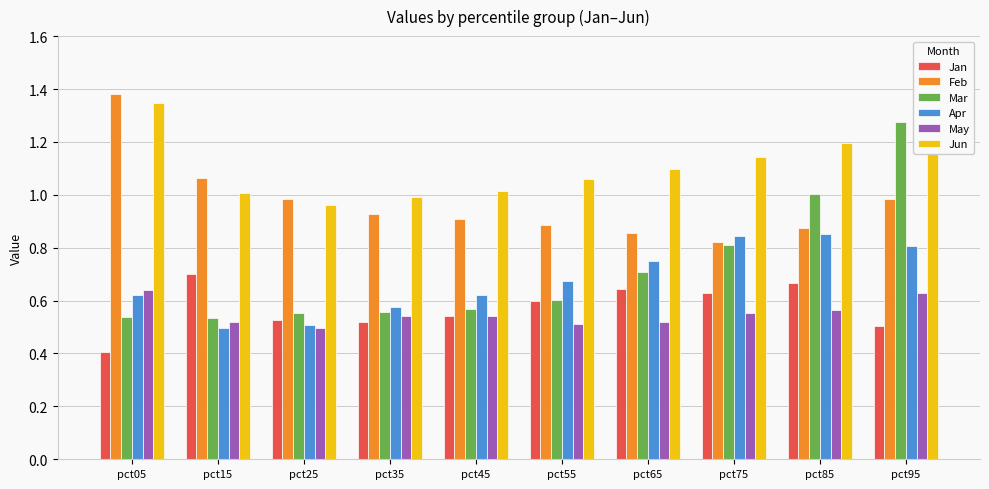

What is the value of the Jun bar at the 10th from the left?

1.4